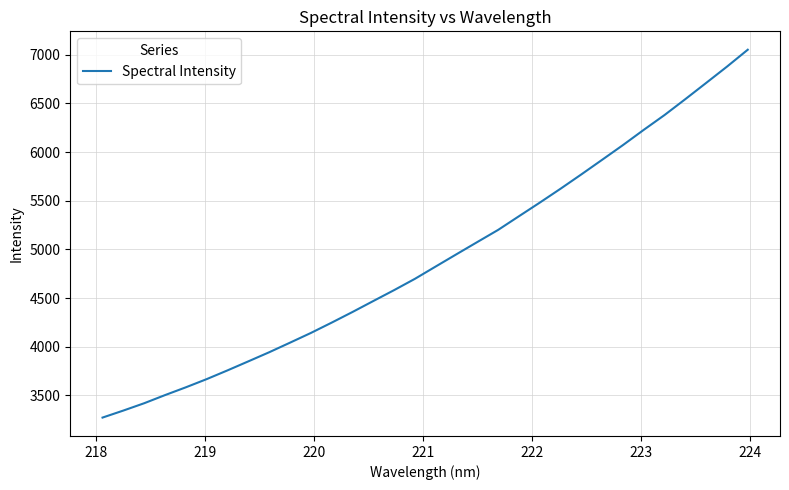

What is the greatest value displayed?

7050.7